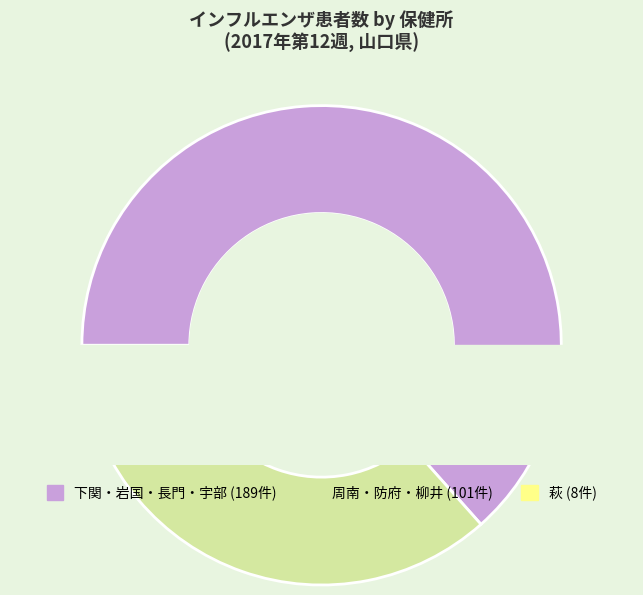

Approximately how many times larger is the value at 岩国 compared to 下関?

0.3